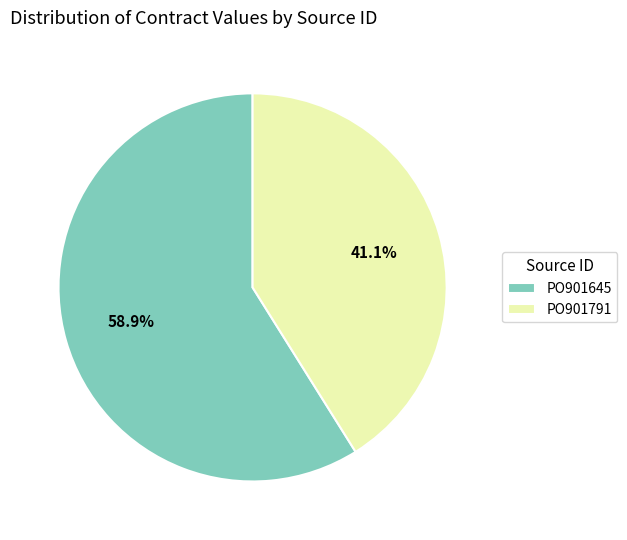

To the nearest percent, what is the average slice percentage?

50%